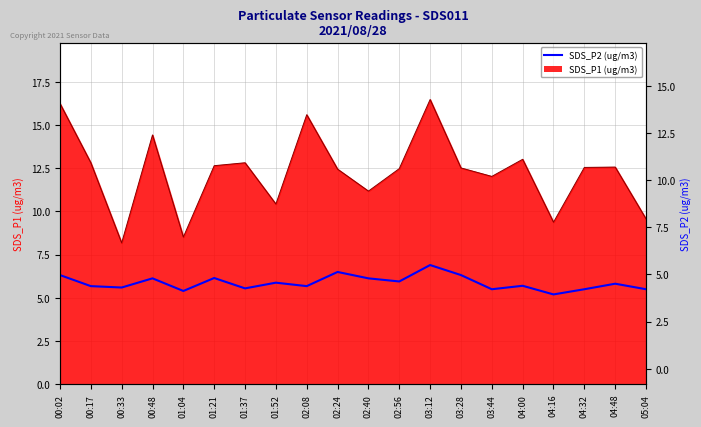

At which category does the chart reach its peak across all series?

03:12